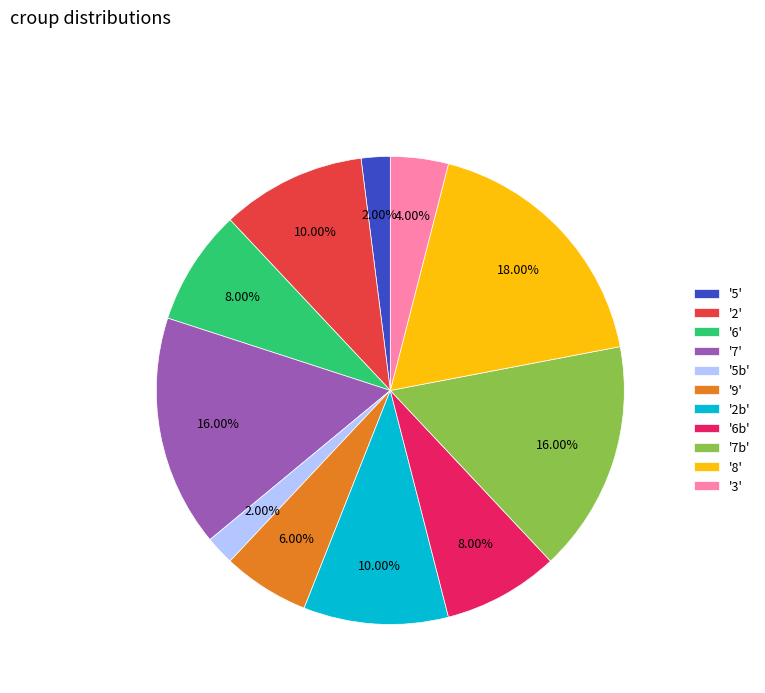

What is the largest slice in the pie chart?

'8'